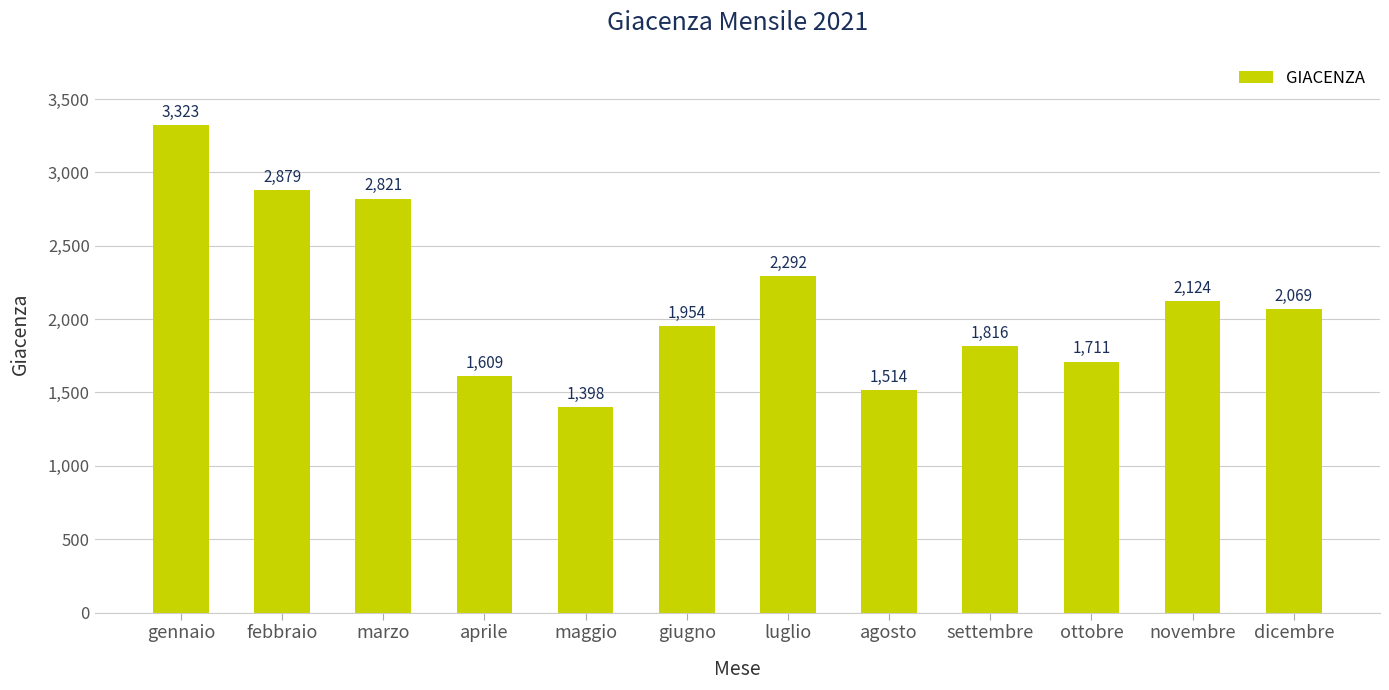

Which has a higher value, gennaio or febbraio?

gennaio